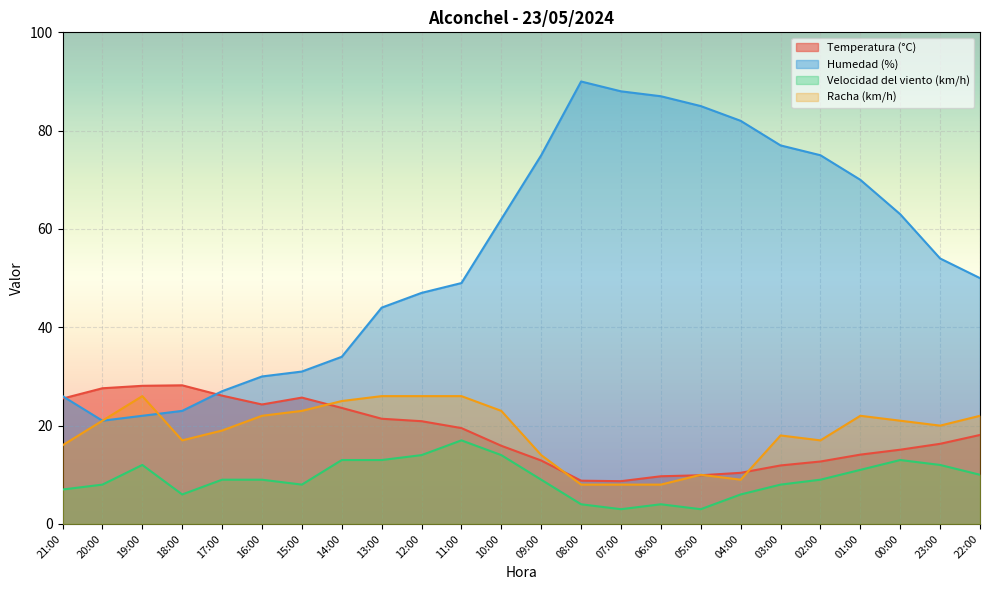

At which label does Velocidad del viento (km/h) first exceed 9?

19:00